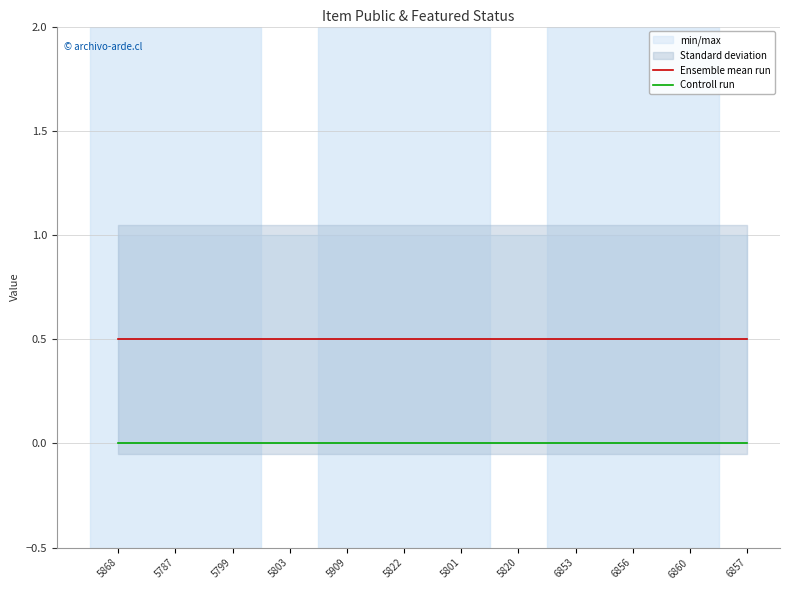

What is the value of the Ensemble mean run point at the 7th from the left?

0.5